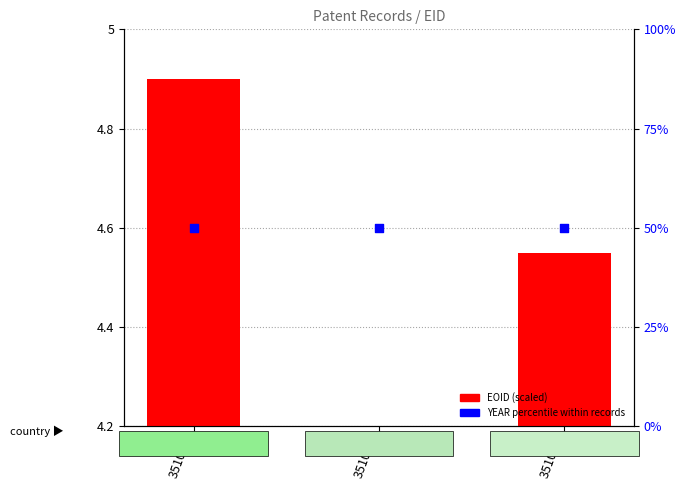

At which category is the sum across all series the highest?

351056